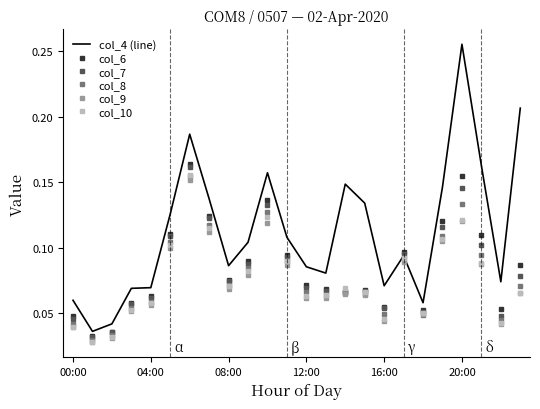

Which series has the widest spread of values?

col_4 (line)